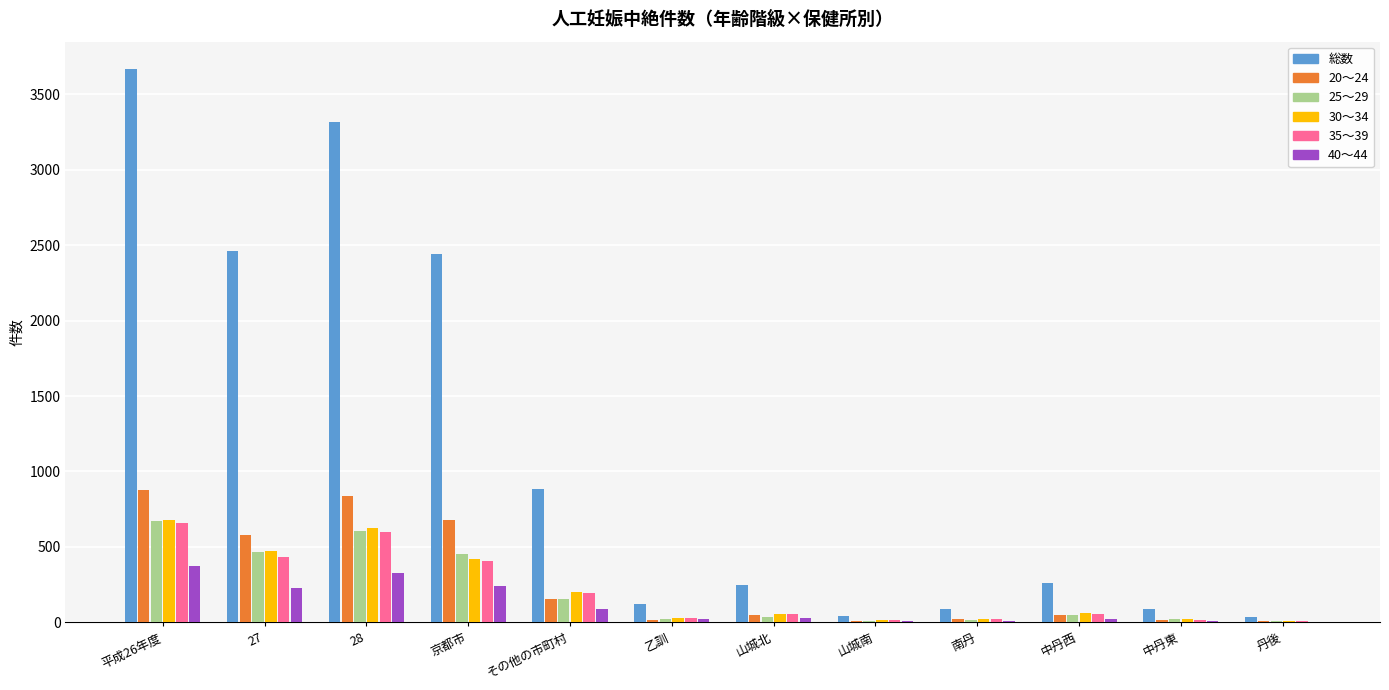

Which category has the highest value across all series?

平成26年度